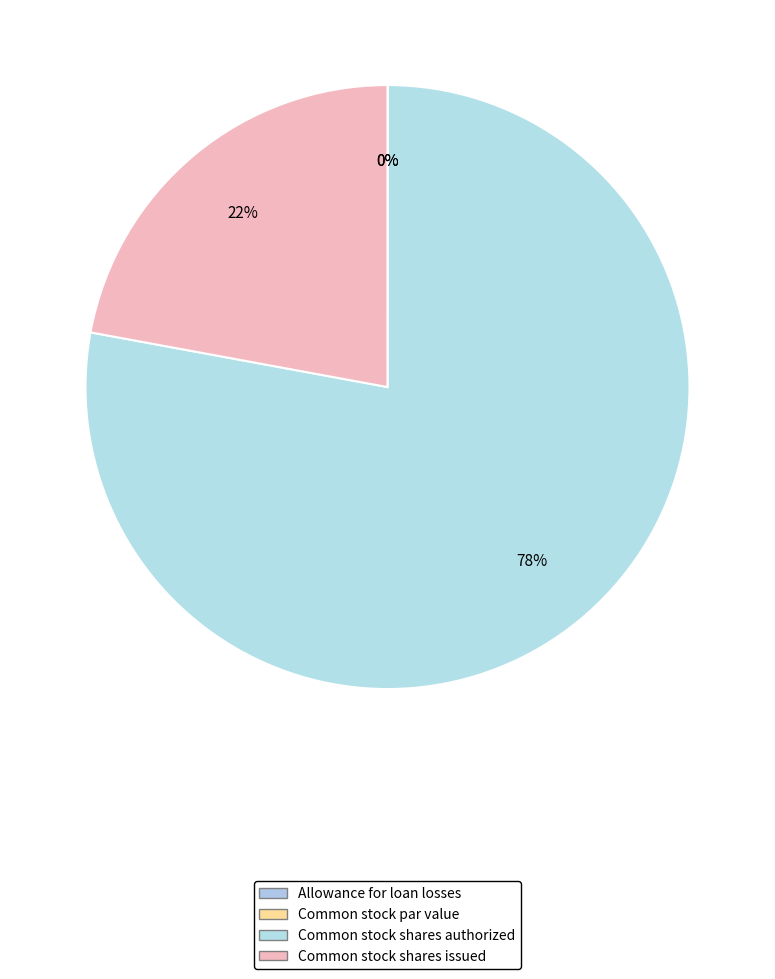

Do Allowance for loan losses and Common stock shares issued together represent more than half of the pie?

No